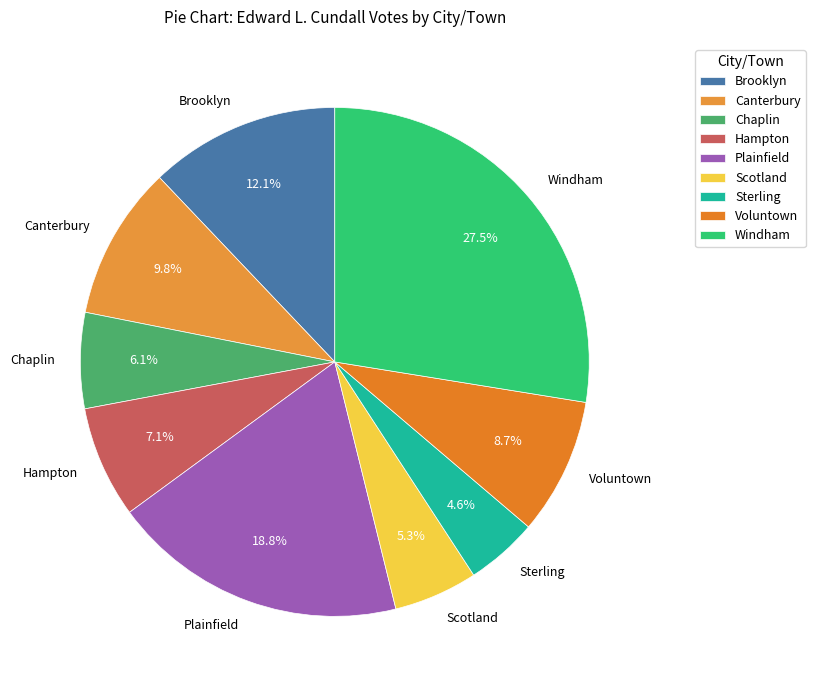

To the nearest percent, what portion does Canterbury represent?

10%